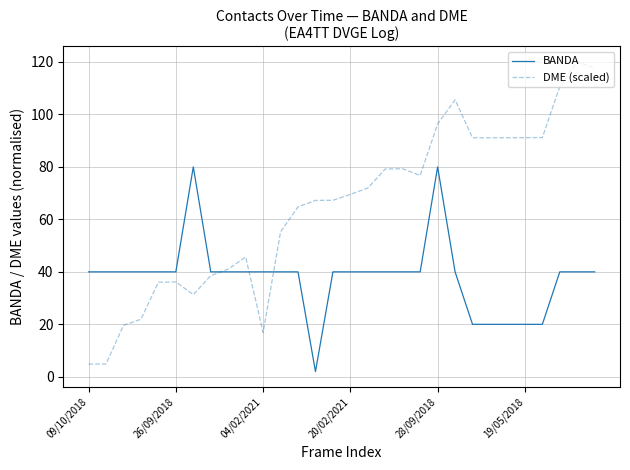

What is the maximum value shown in the chart?

120.0